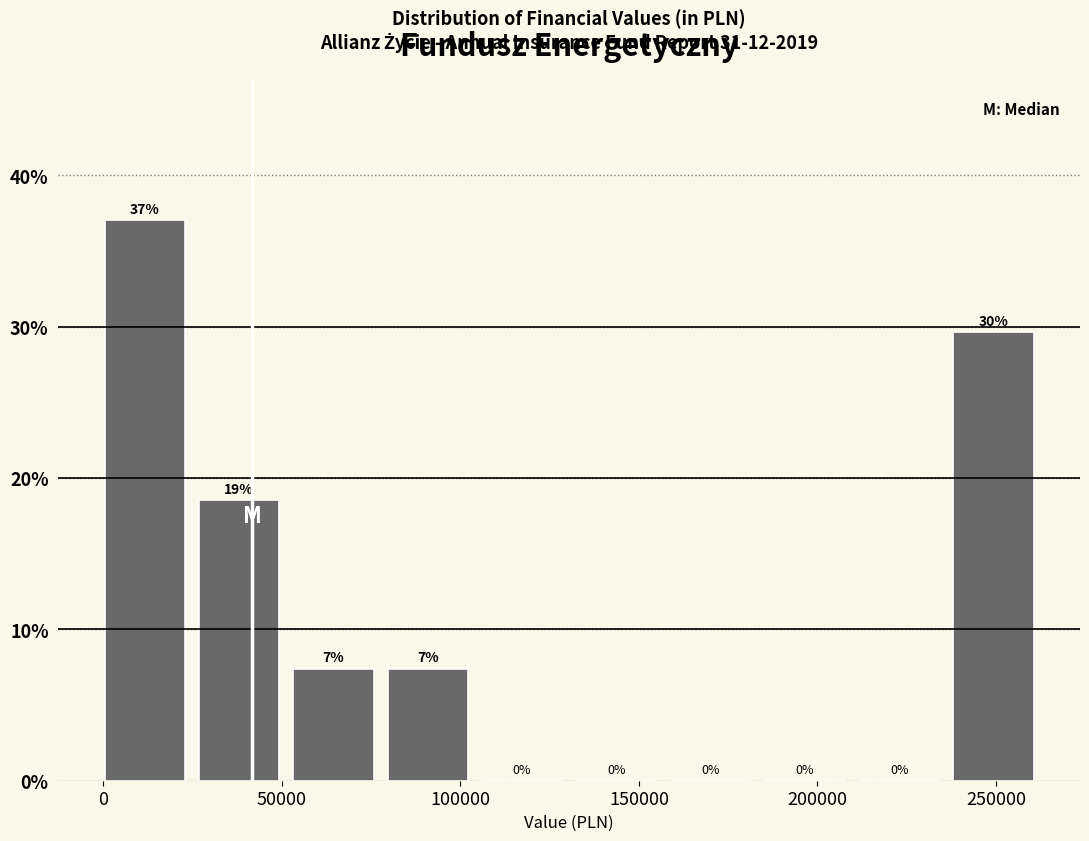

Over which range of the x-axis is the bar tallest?

0 to 25000